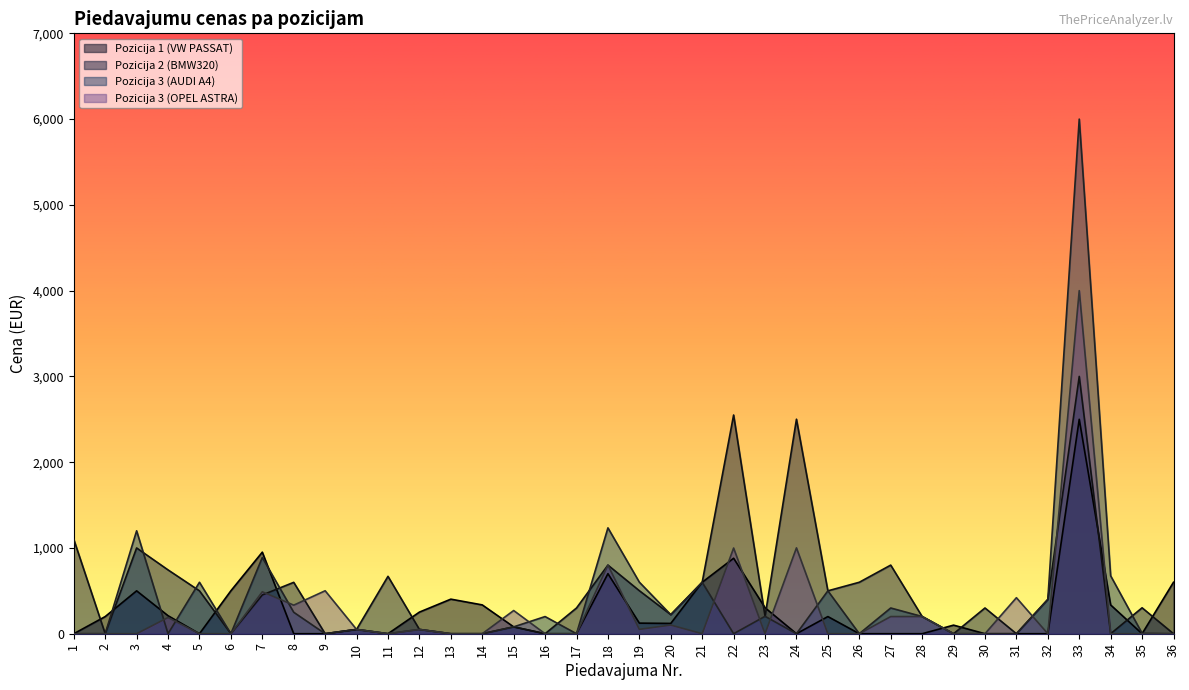

Which series changed the most between 1 and 17?

Pozicija 2 (BMW320)